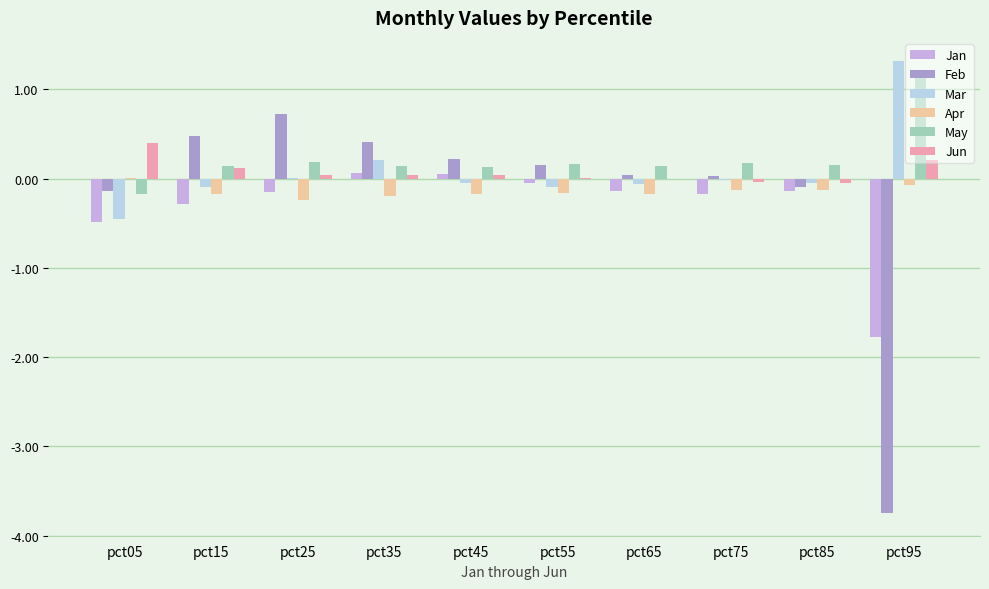

Which series changed the most between pct25 and pct65?

Feb